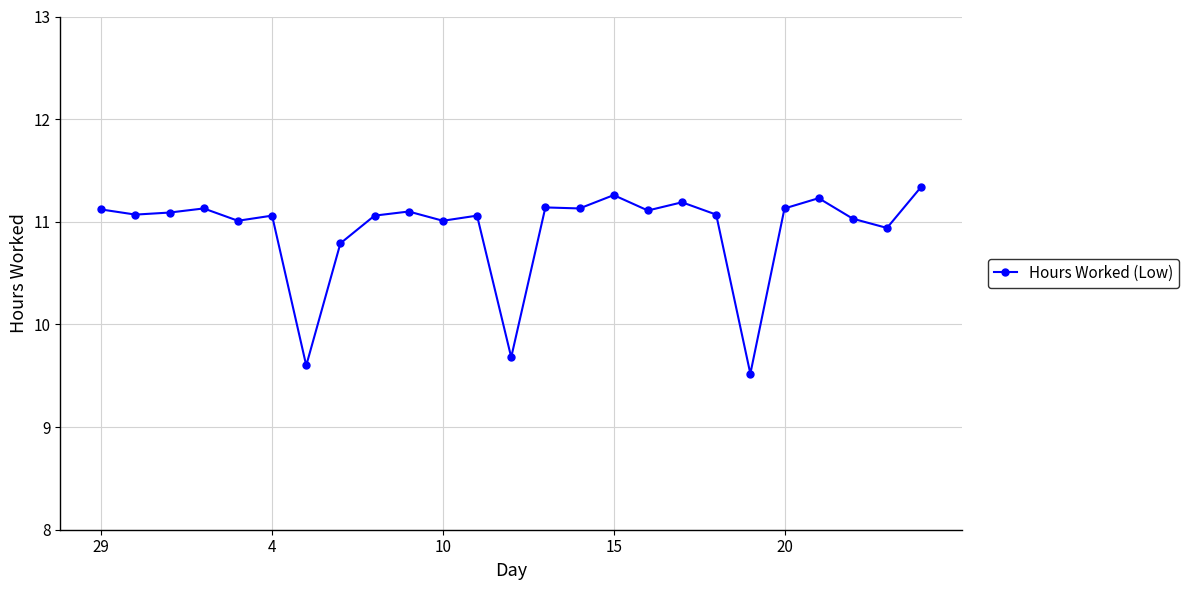

What is the average value?

10.9